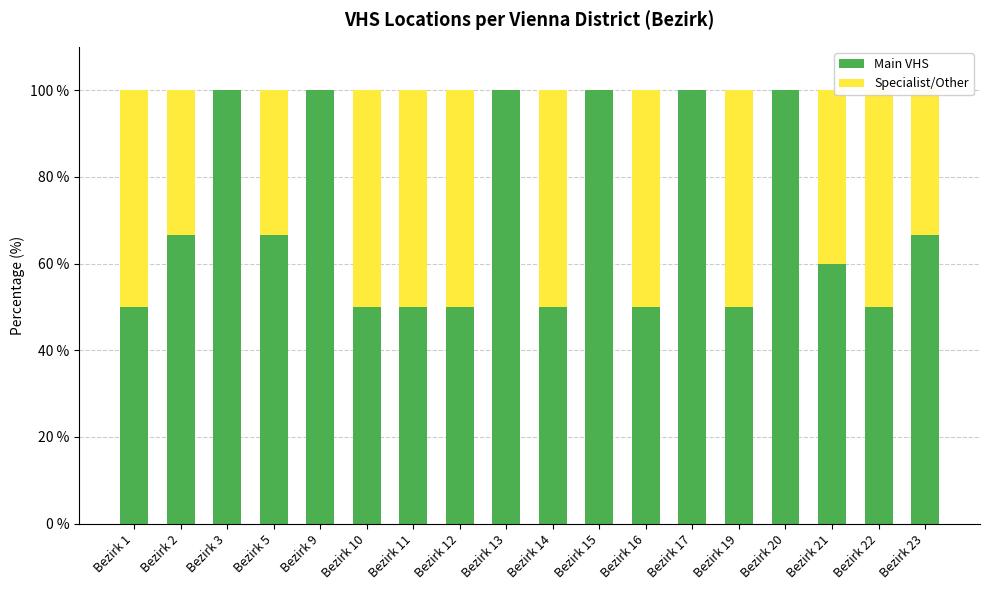

What is the difference between the Specialist/Other values at Bezirk 2 and Bezirk 12?

16.7